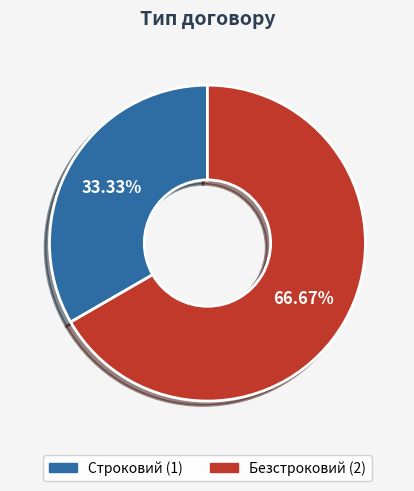

Rank the categories by value from lowest to highest.

Строковий, Безстроковий